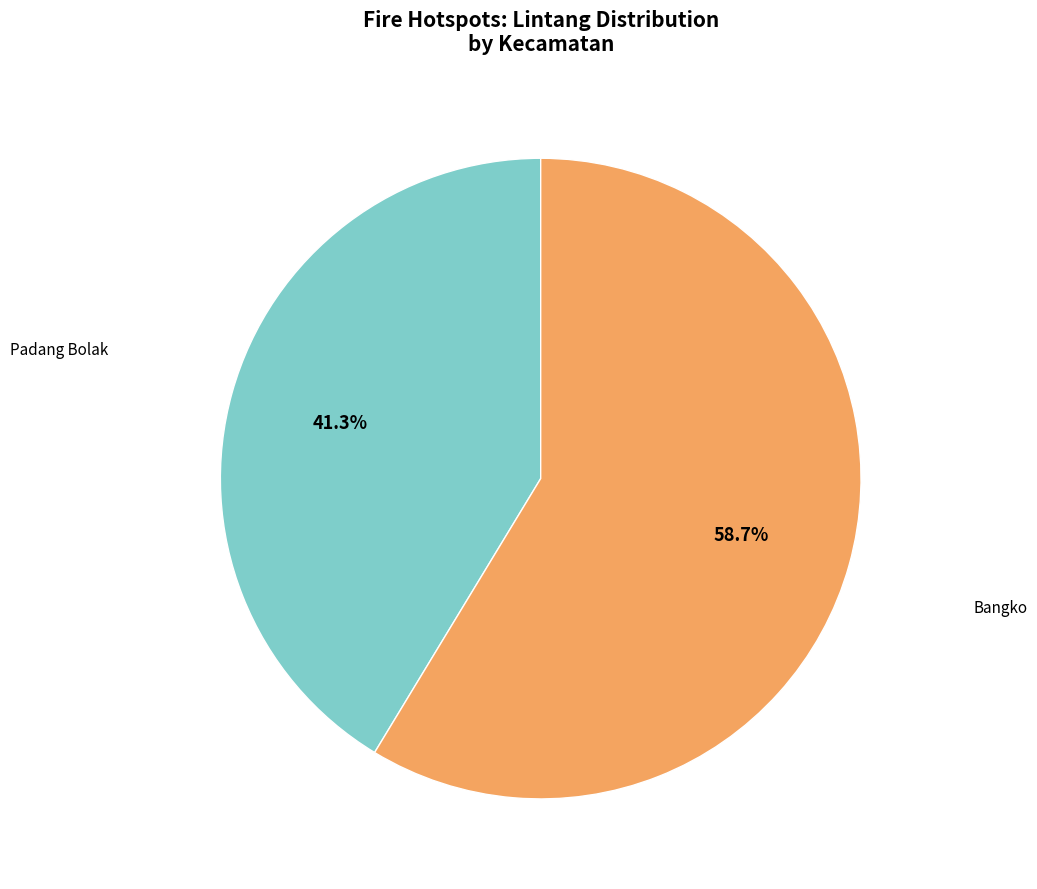

Does any single category account for the majority?

Yes